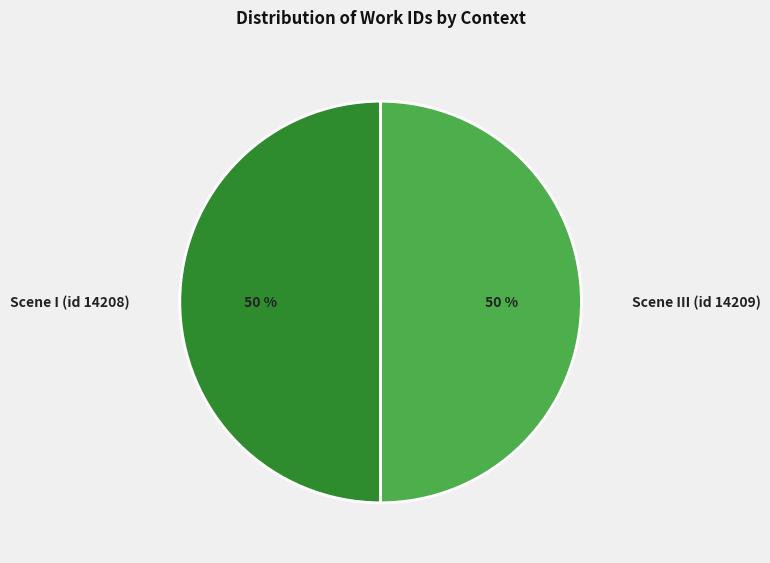

To the nearest percent, what is the combined percentage of Scene III (id 14209) and Scene I (id 14208)?

100%